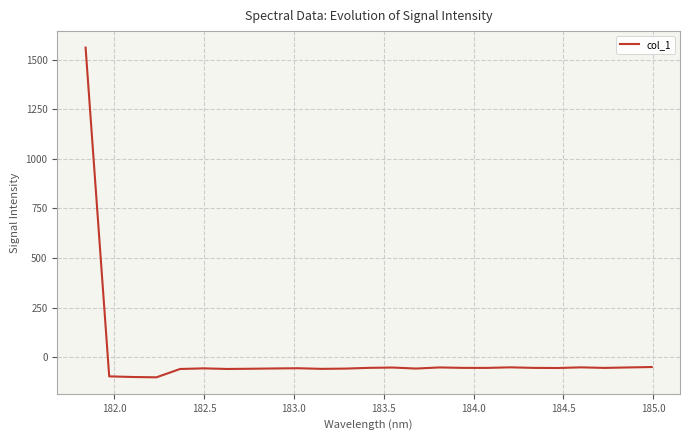

What is the minimum value shown in the chart?

-102.1